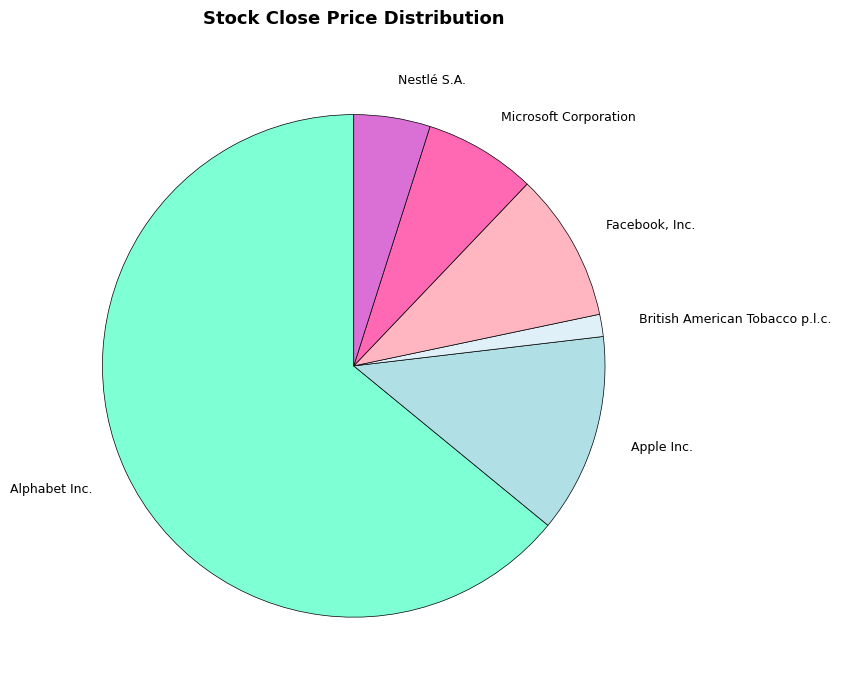

Is there any slice that represents more than half of the pie?

Yes